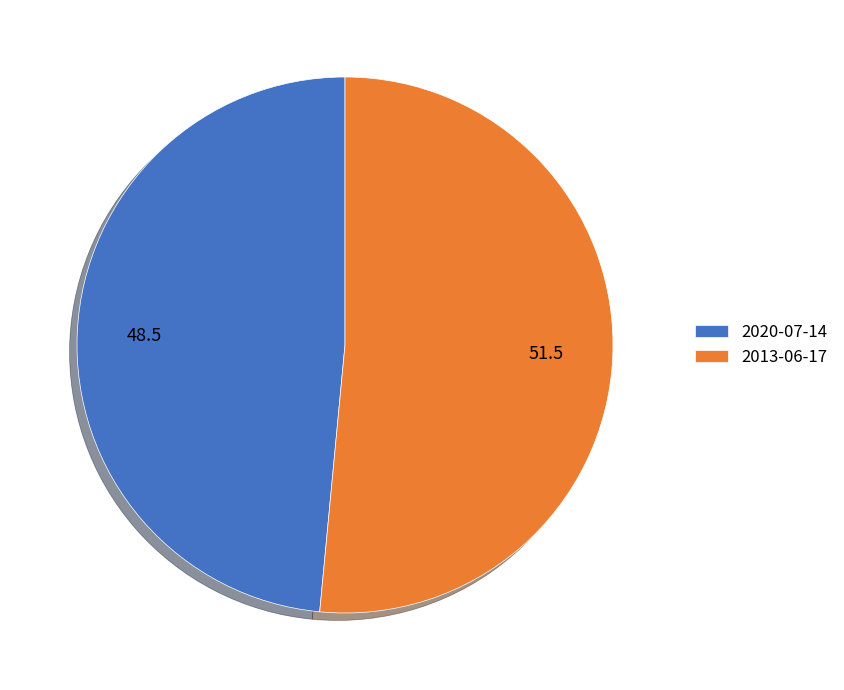

Is the sum of 2020-07-14 and 2013-06-17 greater than half?

Yes